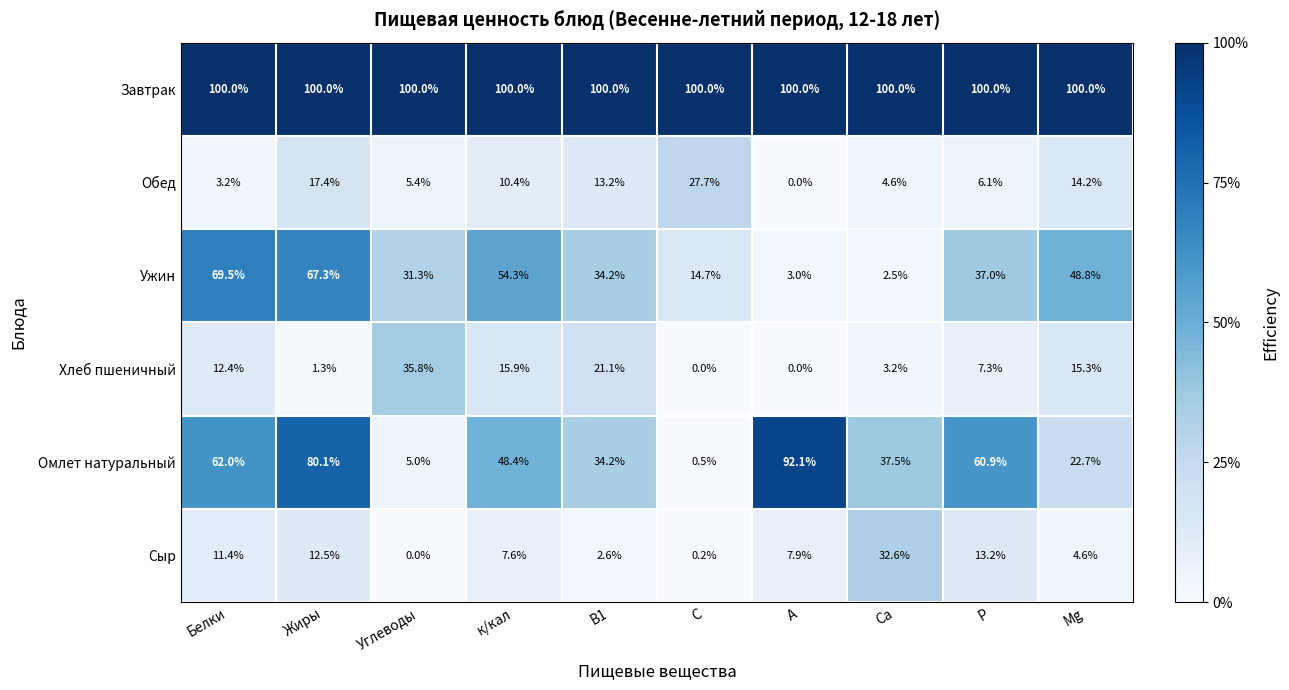

True or false: Обед has a value of 15.1 at А.

False